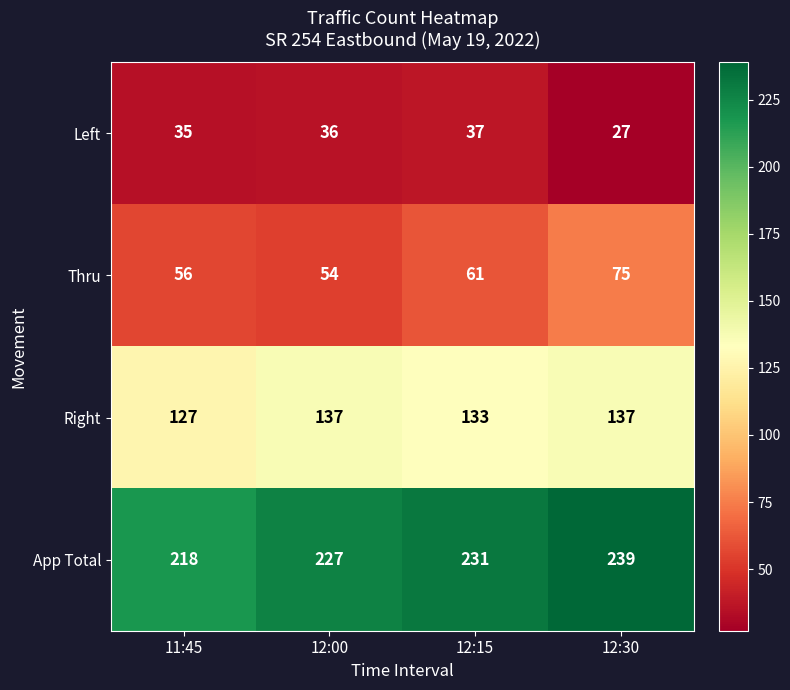

Rank the series at 12:00 from lowest to highest value.

Left, Thru, Right, App Total